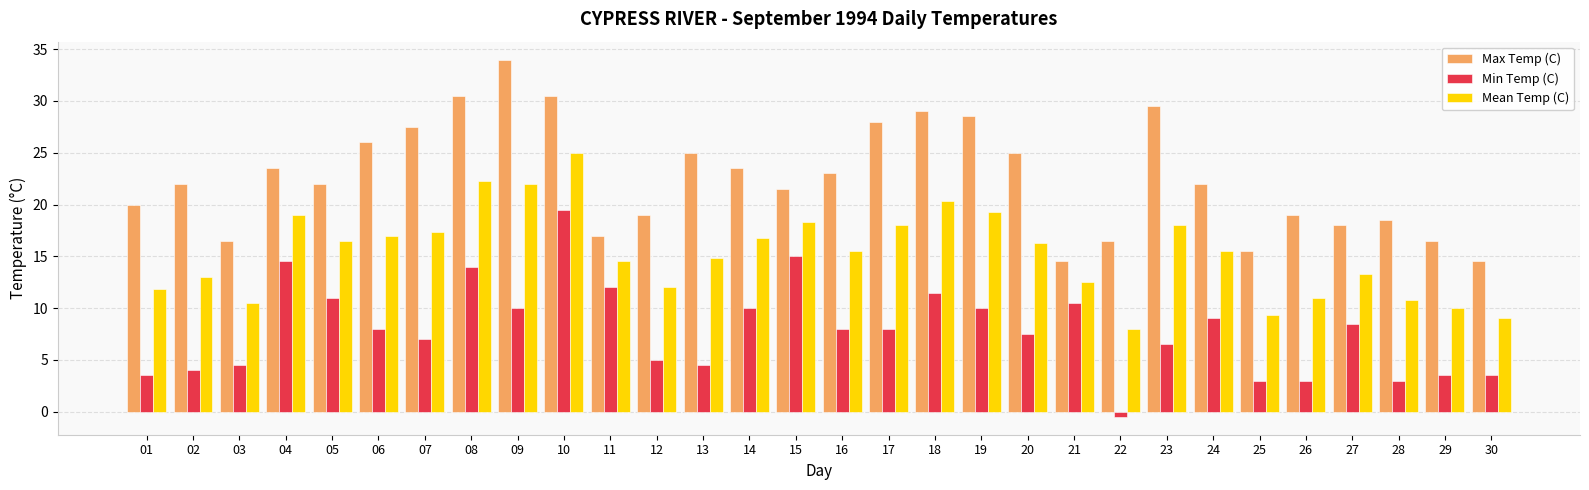

List the series in order of their overall mean, highest first.

Max Temp (C), Mean Temp (C), Min Temp (C)